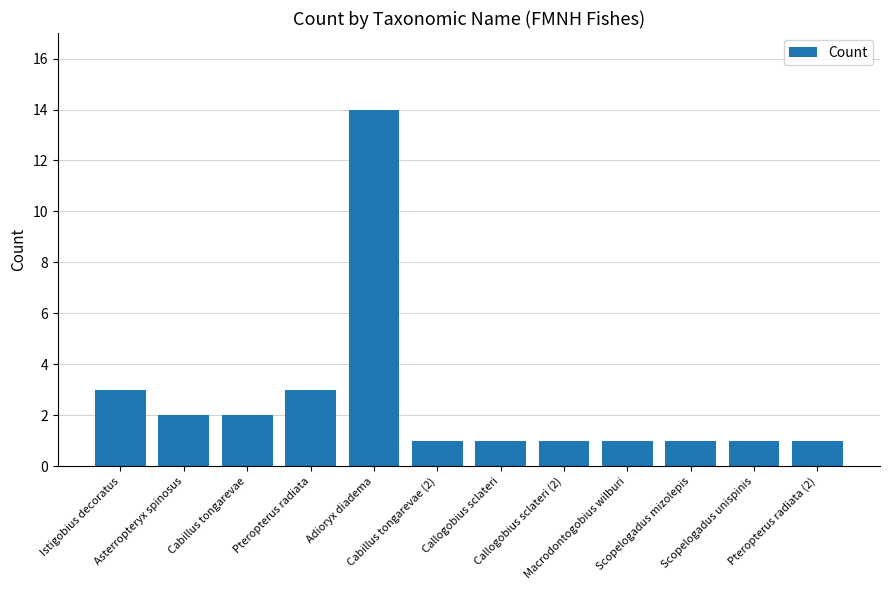

Does the chart contain any negative values?

No